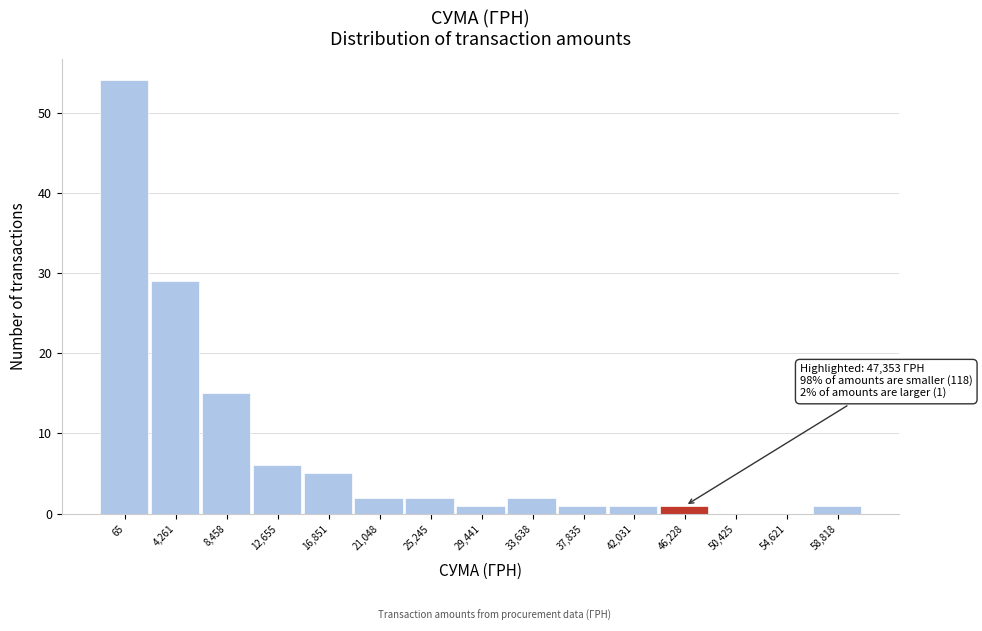

Reading left to right, transcribe all the data shown in this chart.

65=54	4,261=29	8,458=15	12,655=6	16,851=5	21,048=2	25,245=2	29,441=1	33,638=2	37,835=1	42,031=1	46,228=1	50,425=0	54,621=0	58,818=1